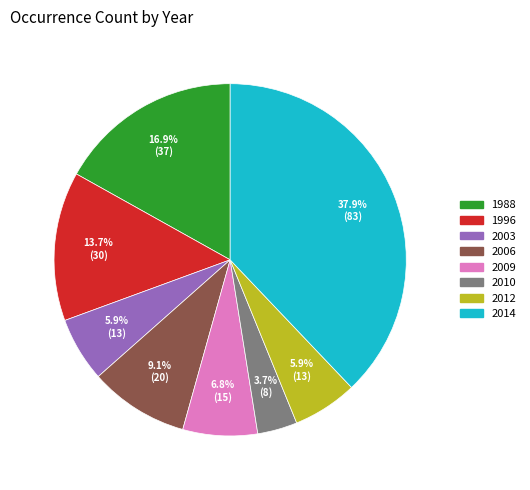

Is there a majority slice in this chart?

No